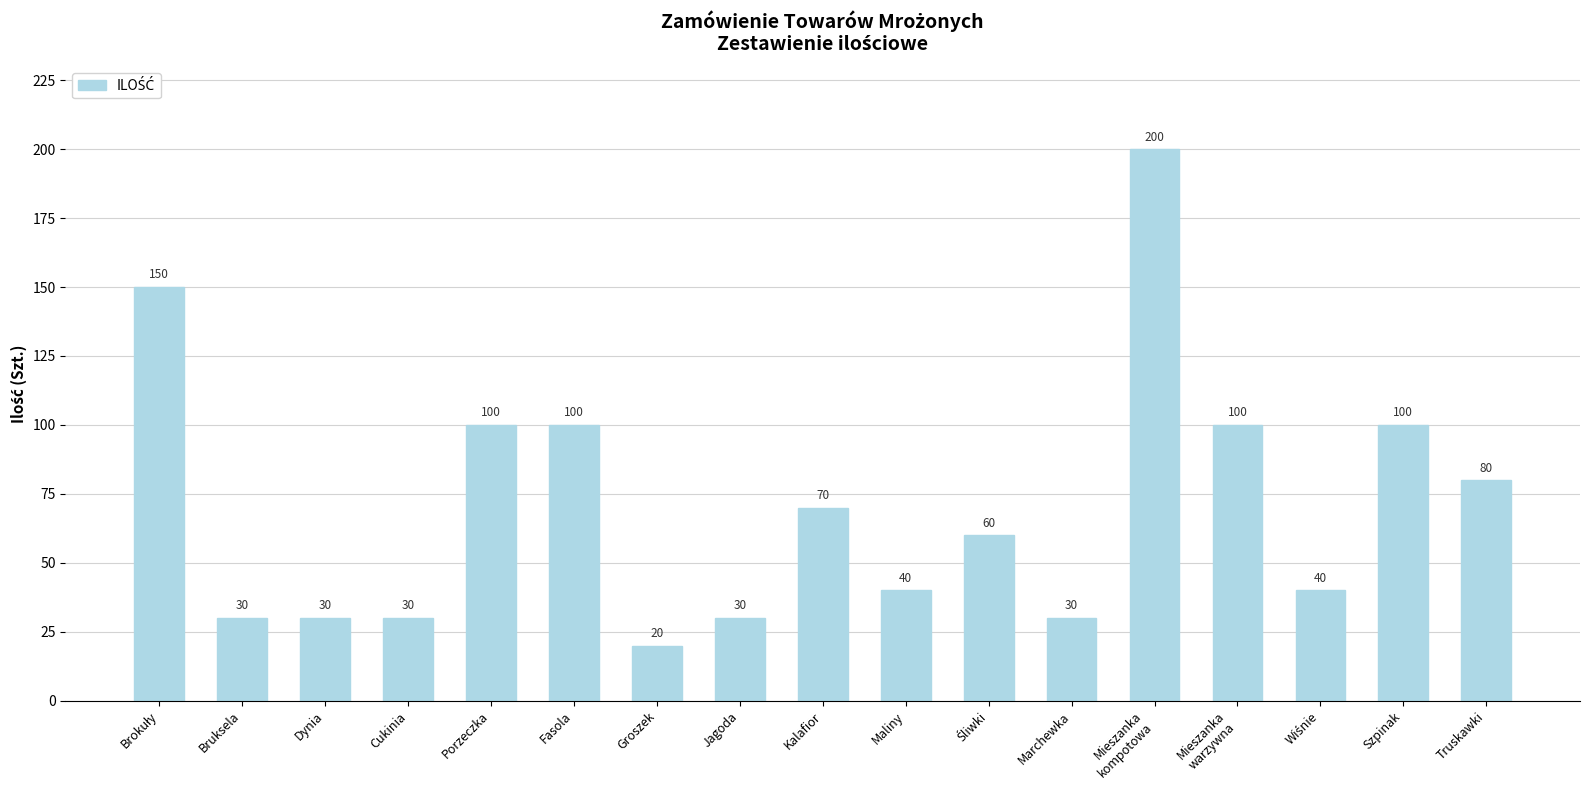

What is the change in value from Fasola to Kalafior?

-30